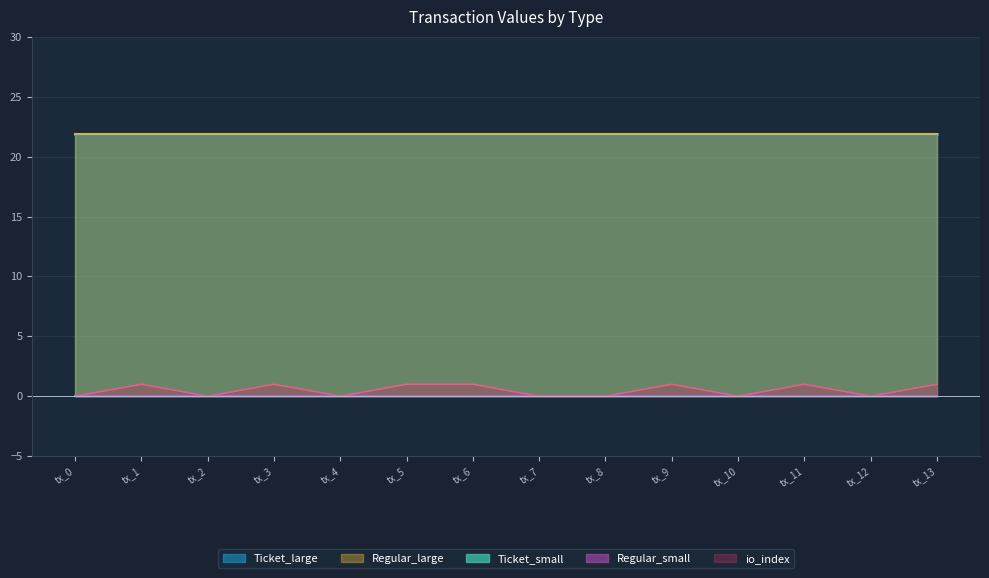

Reading right to left, what are all the values shown in this chart?

Ticket_small: 0.0	0.0	0.0	0.0	0.0	0.0	0.0	0.0	0.0	0.0	0.0	0.0	0.0	0.0
Ticket_large: 21.9	21.9	21.9	21.9	21.9	21.9	21.9	21.9	21.9	21.9	21.9	21.9	21.9	21.9
Regular_small: 0.0	0.0	0.0	0.0	0.0	0.0	0.0	0.0	0.0	0.0	0.0	0.0	0.0	0.0
Regular_large: 21.9	21.9	21.9	21.9	21.9	21.9	21.9	21.9	21.9	21.9	21.9	21.9	21.9	21.9
io_index: 1.0	0.0	1.0	0.0	1.0	0.0	0.0	1.0	1.0	0.0	1.0	0.0	1.0	0.0